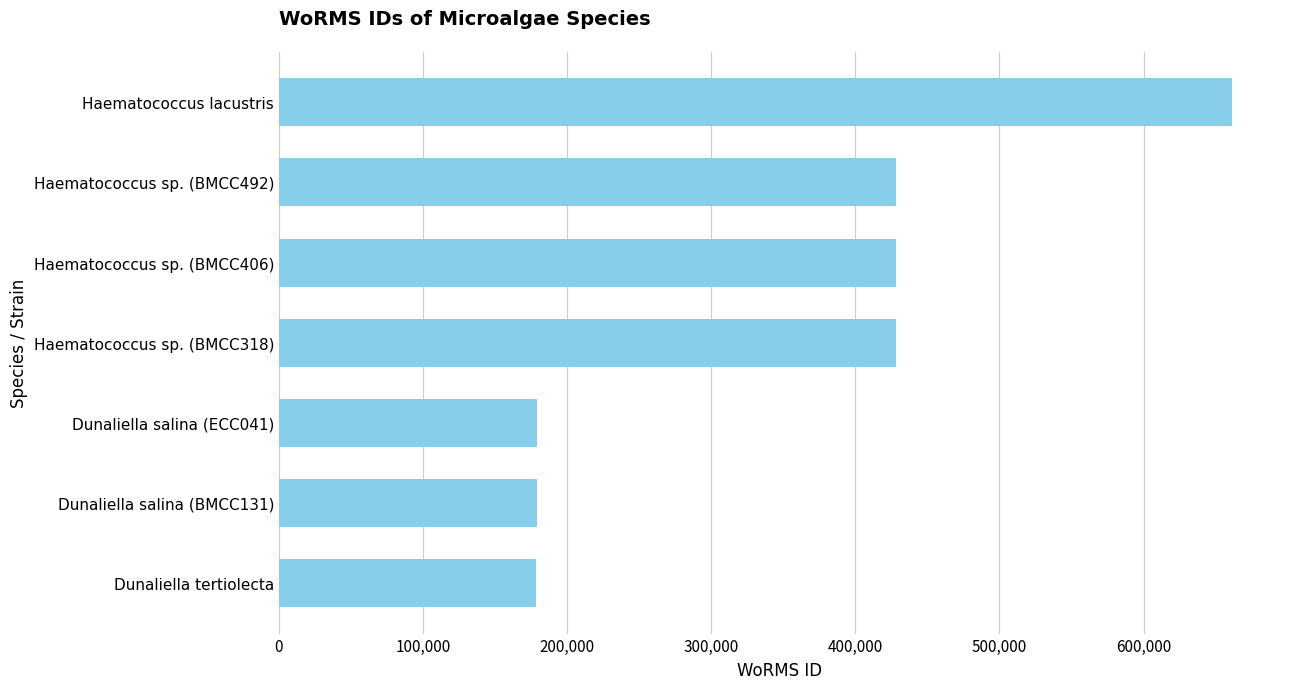

The value at Haematococcus lacustris is 661559. True or false?

True